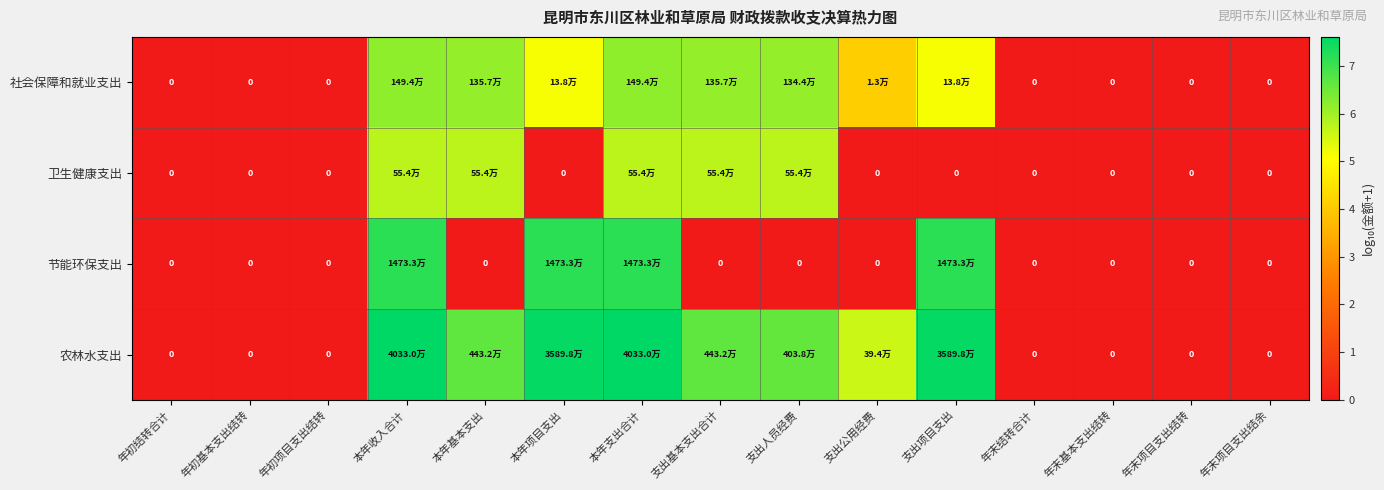

At which label does 节能环保支出 reach its minimum?

年初结转合计